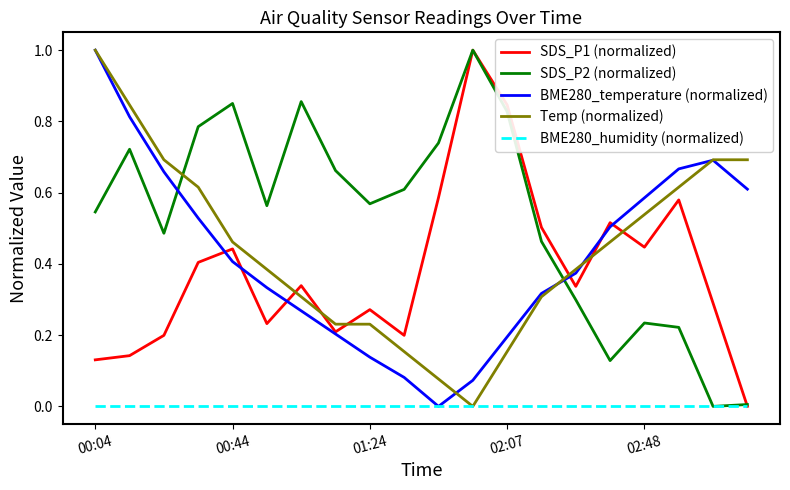

What is the highest value of the SDS_P1 (normalized) series?

1.0